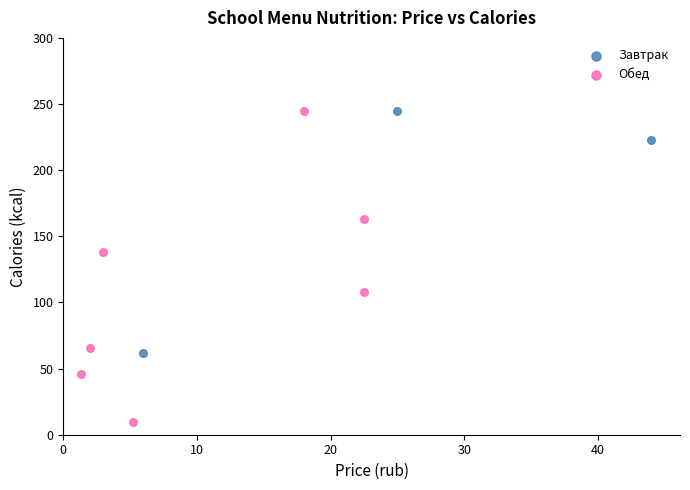

Which series has the widest spread of Y values?

Обед